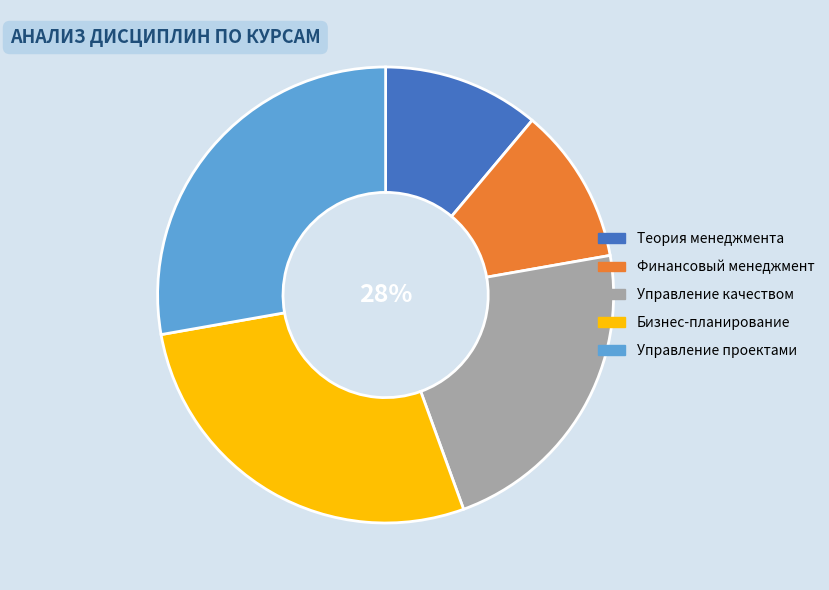

How many segments does this pie chart have?

5